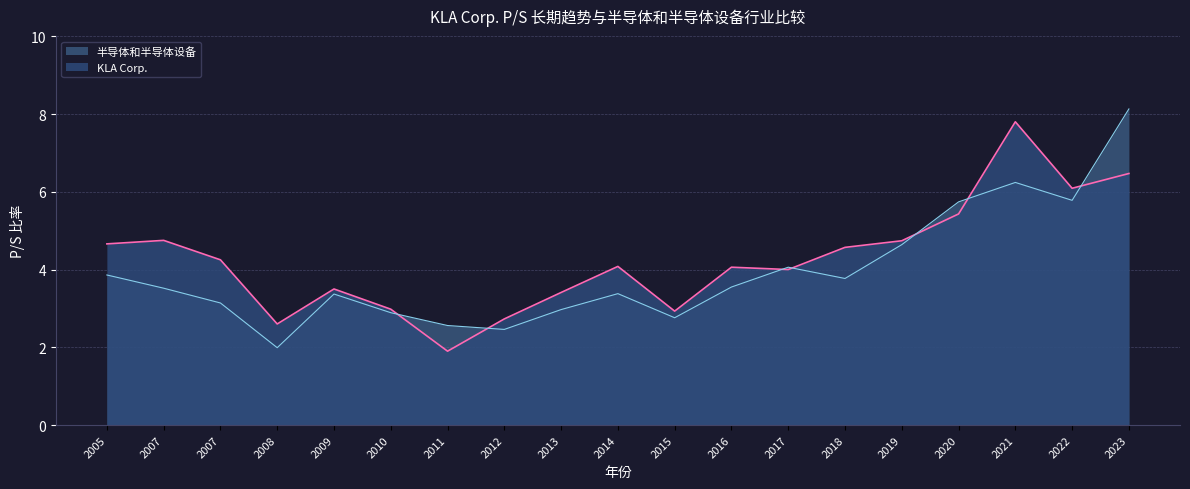

How many lines are shown in the chart?

2